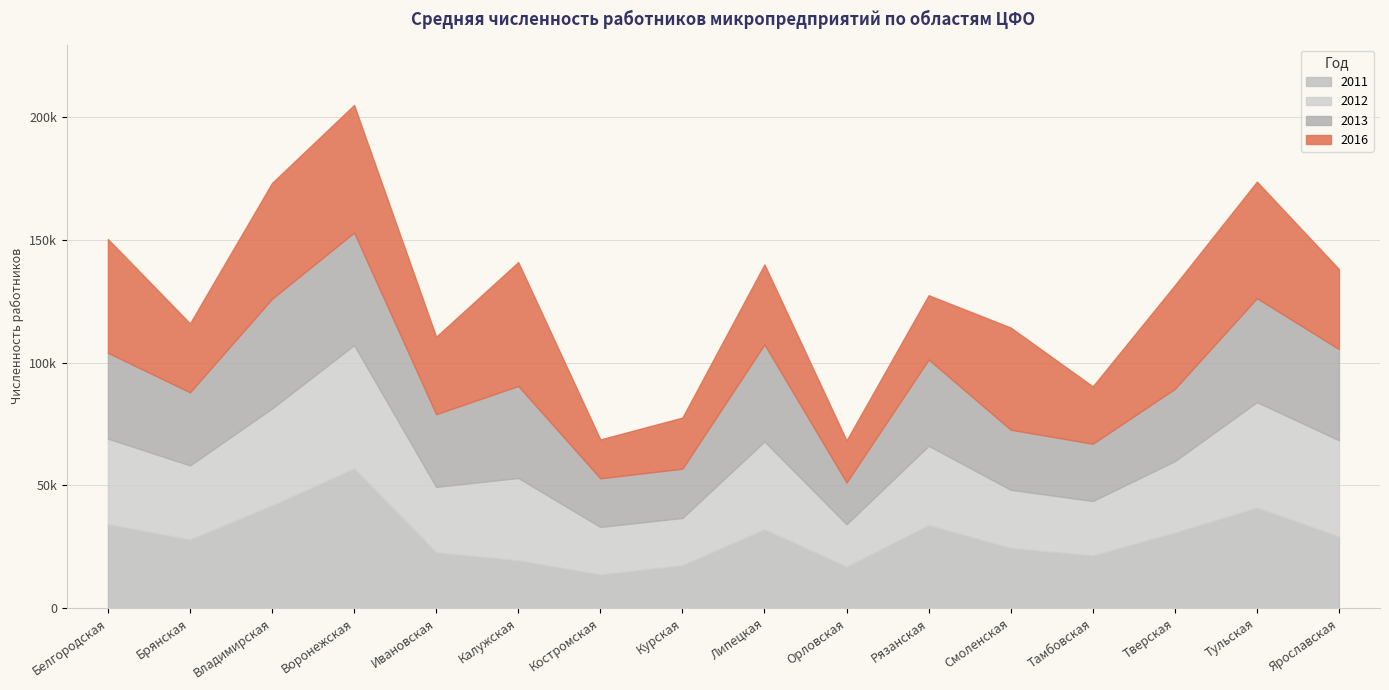

What is the label of the 16th point from the left?

Ярославская